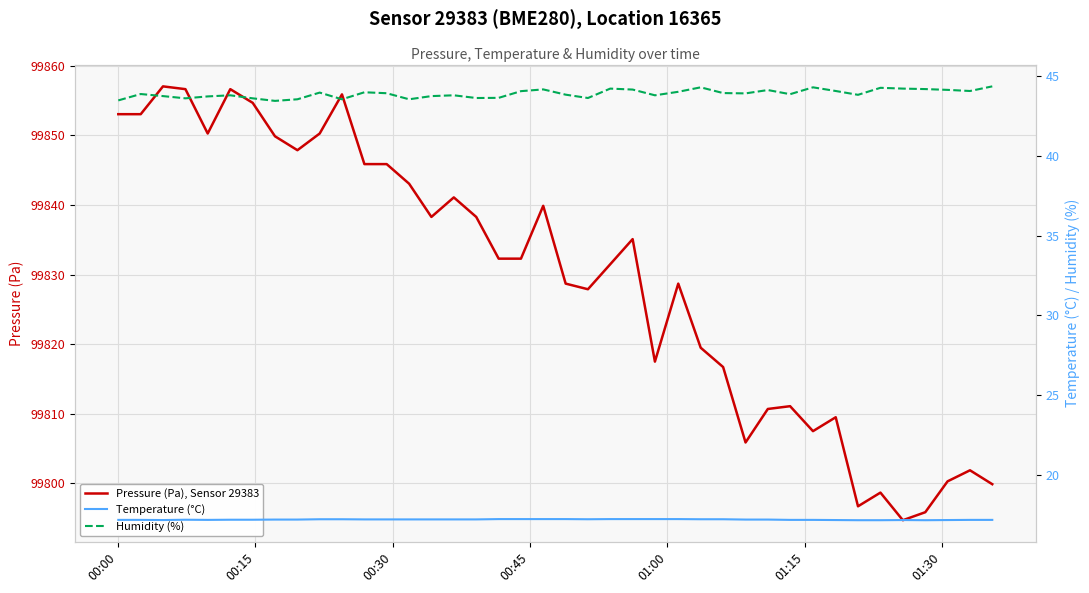

True or false: Temperature (°C) has a value of 25.9 at 15.

False